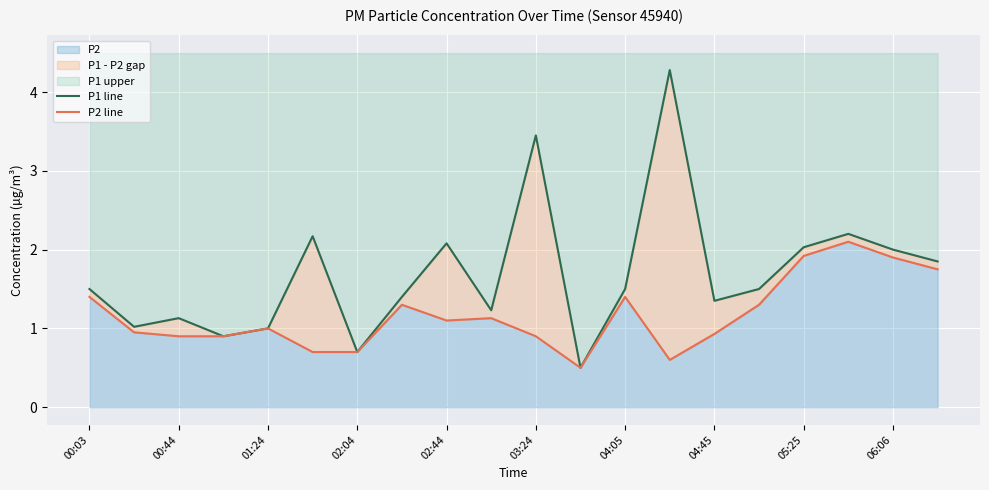

True or false: P2 line has a value of 0.6 at 17.

False